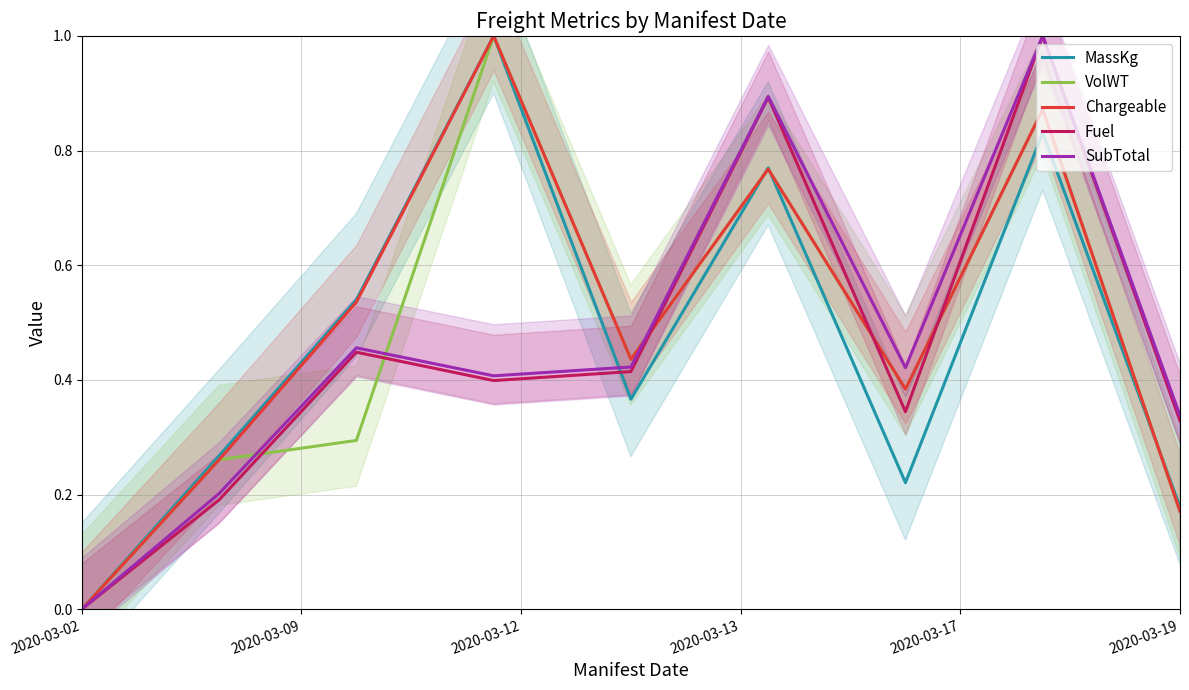

After their last crossing, which series has the higher values: VolWT or SubTotal?

SubTotal